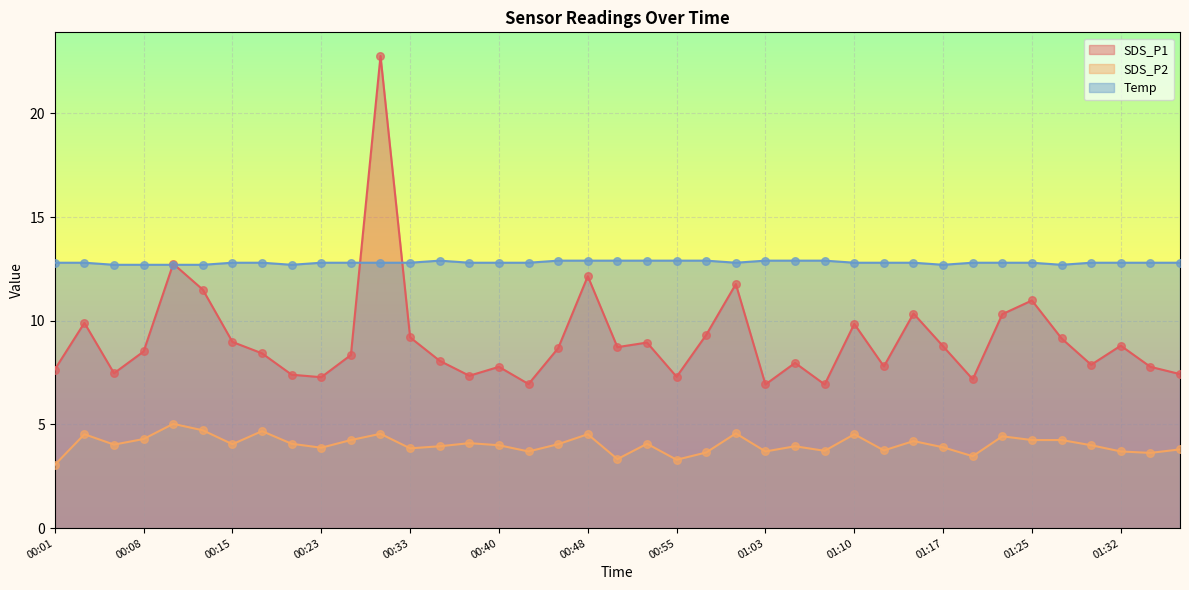

At how many categories does at least one series exceed 8?

39